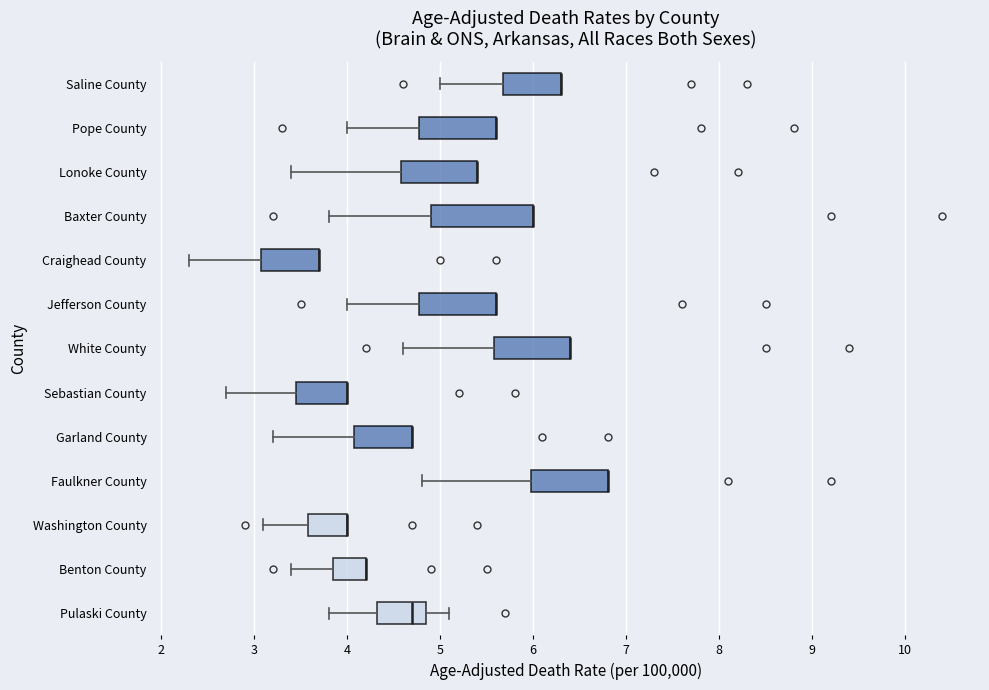

Comparing the boxes themselves (not the whiskers), which one is the widest?

Baxter County